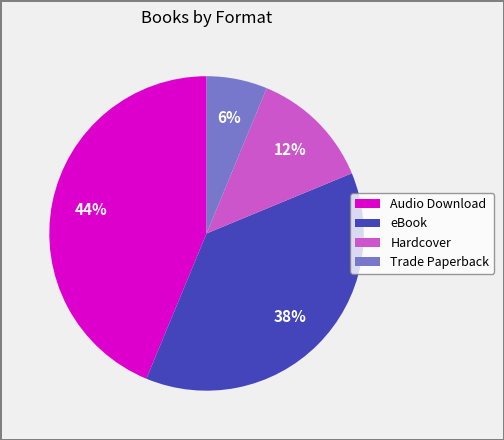

To the nearest percent, what is the average slice percentage?

25%